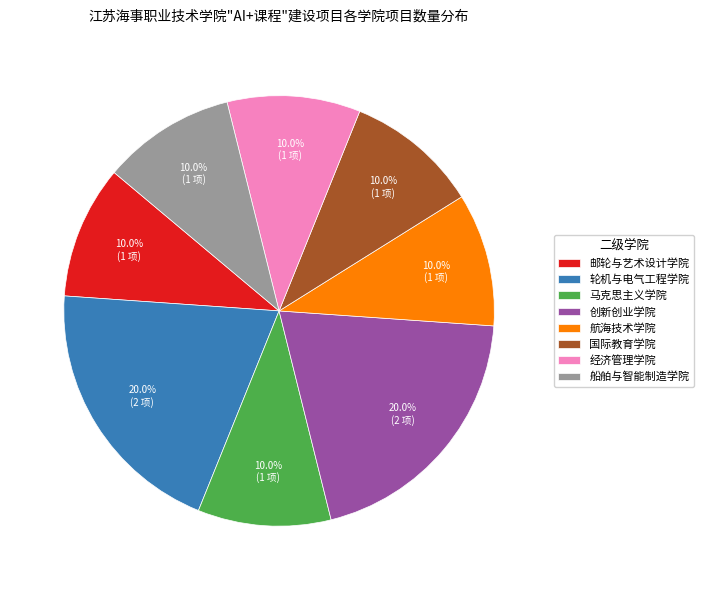

What percentage is the 马克思主义学院 slice, to the nearest percent?

10%